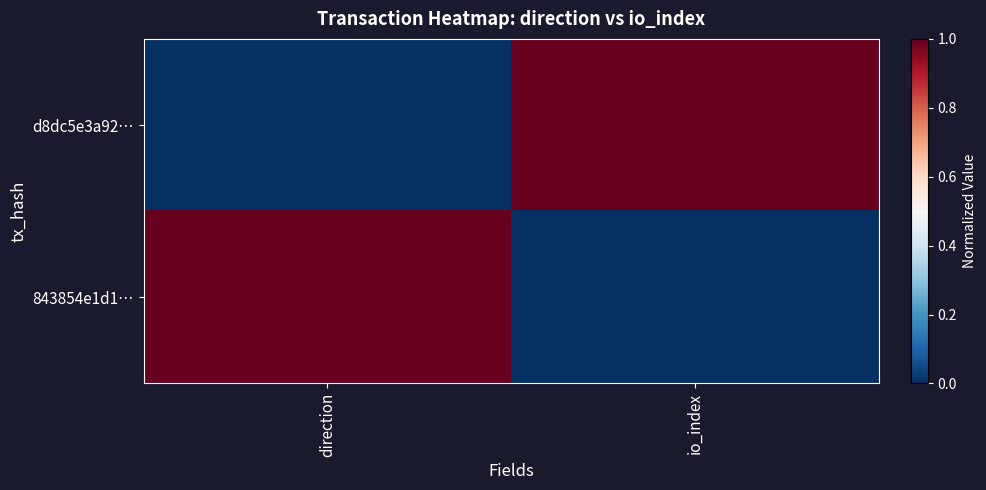

Which series has the largest range (max minus min)?

d8dc5e3a92…